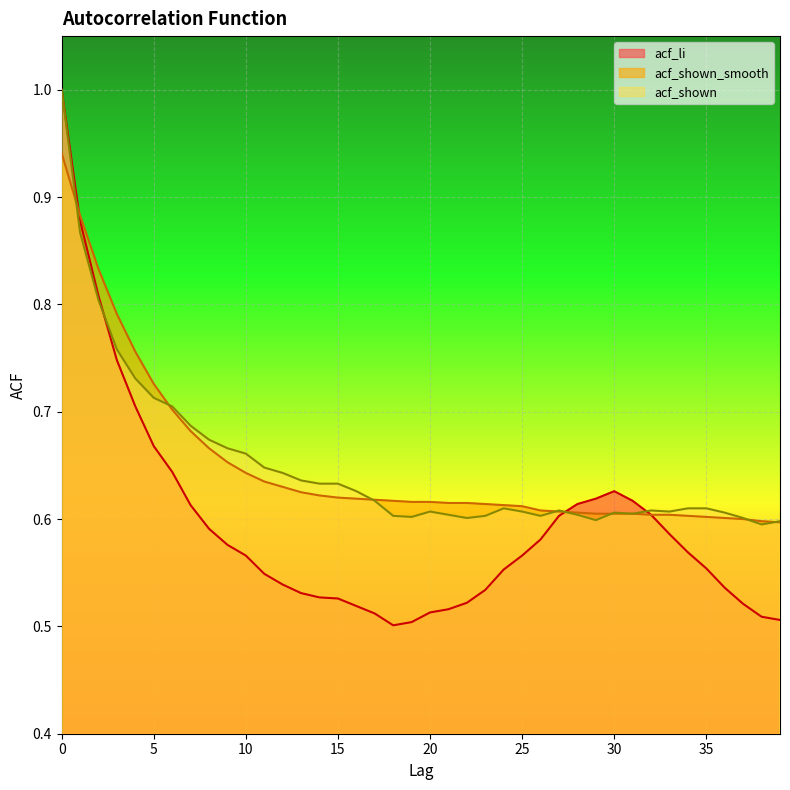

What is the difference between the acf_li values at 3 and 10?

0.2